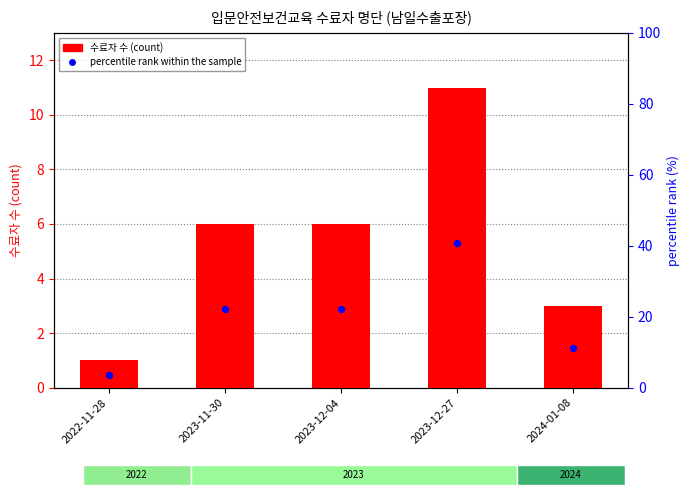

Which series has the largest Y range (max minus min)?

percentile rank within the sample